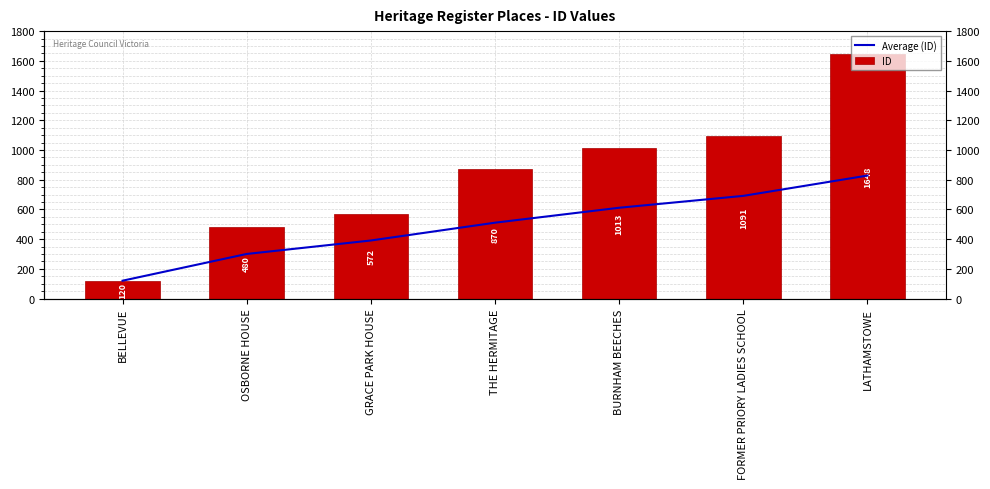

What is the label of the 4th bar from the right?

THE HERMITAGE